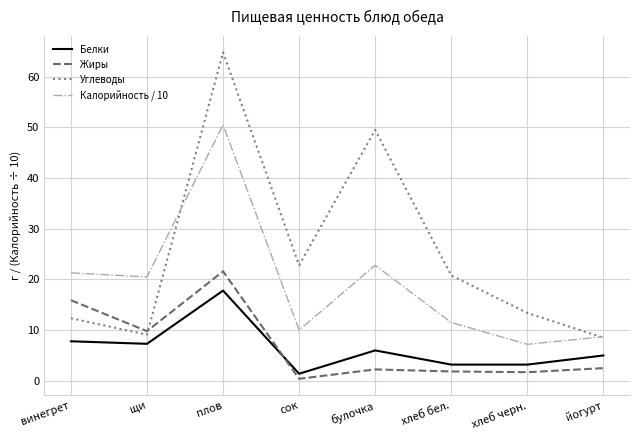

Which series has the widest spread of values?

Углеводы